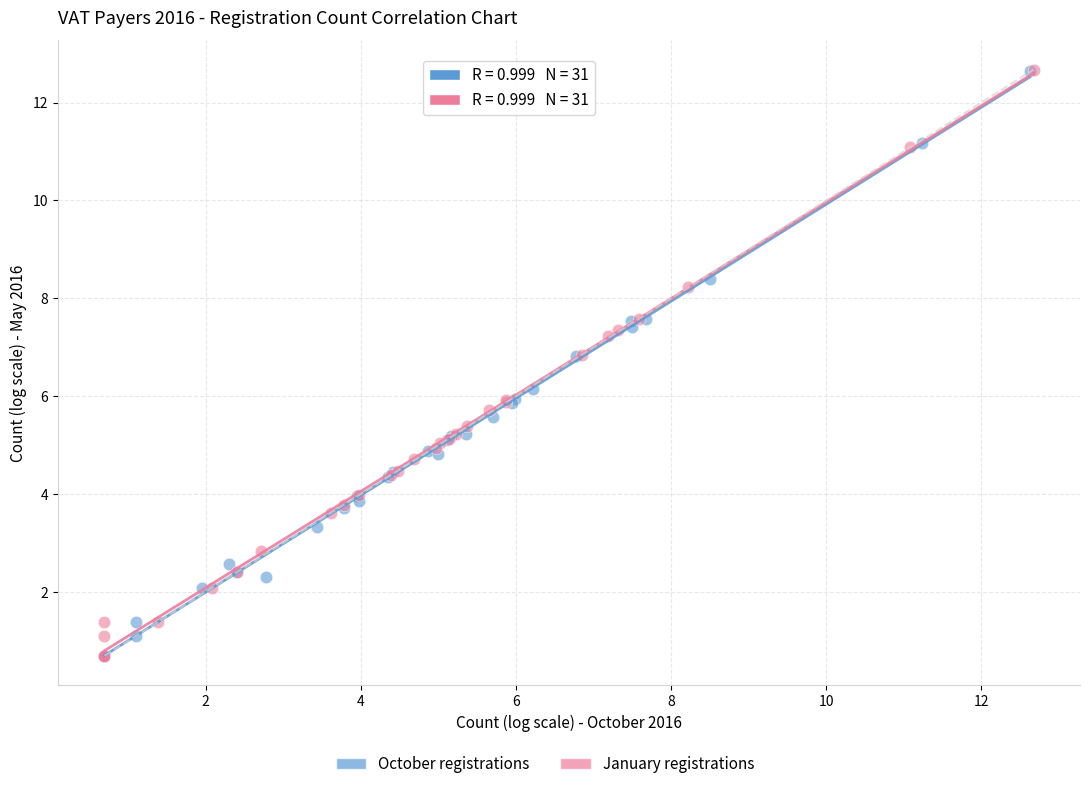

Which series has the largest Y range (max minus min)?

January registrations